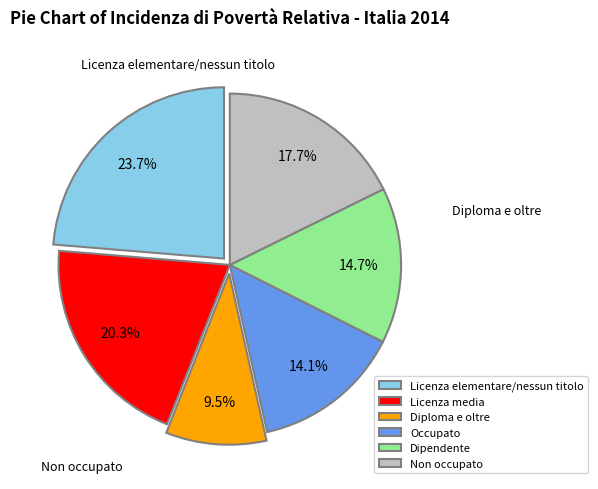

How many segments does this pie chart have?

6